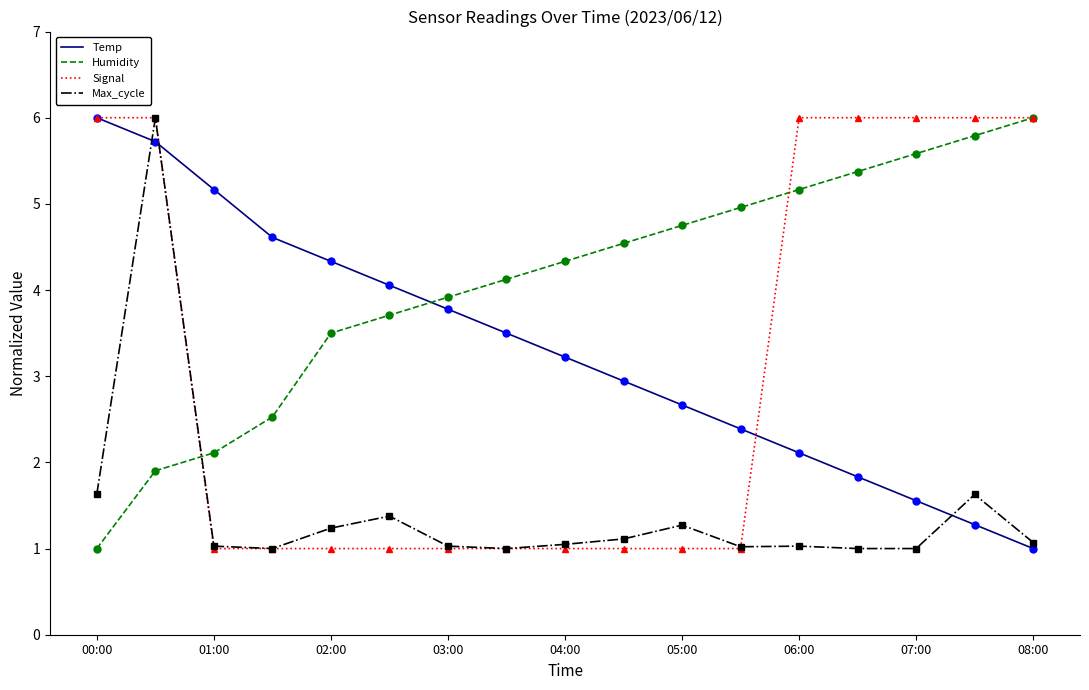

What is the maximum value shown in the chart?

6.0